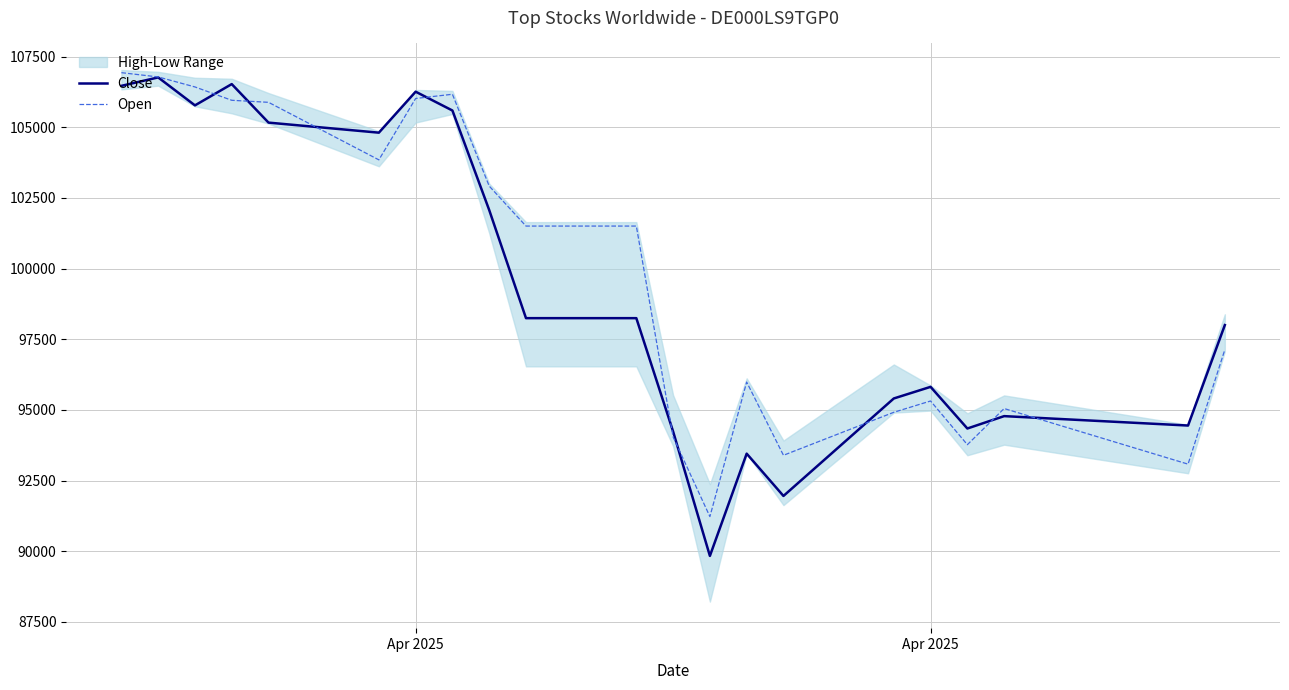

What is the difference between the maximum and minimum values in the Close series?

16933